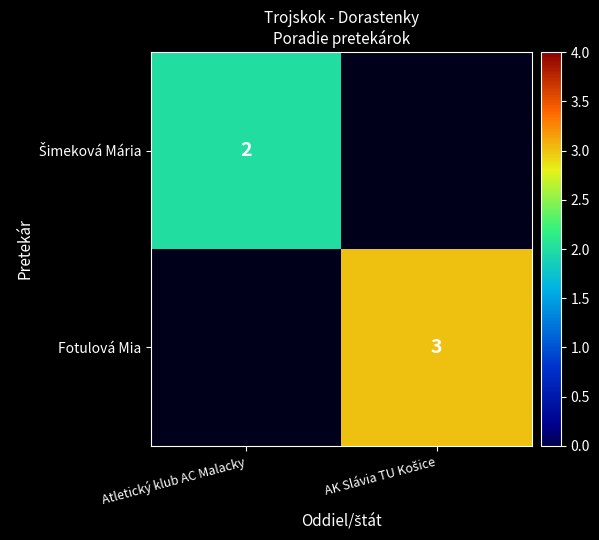

Rank the categories by Fotulová Mia value from highest to lowest.

Atletický klub AC Malacky, AK Slávia TU Košice